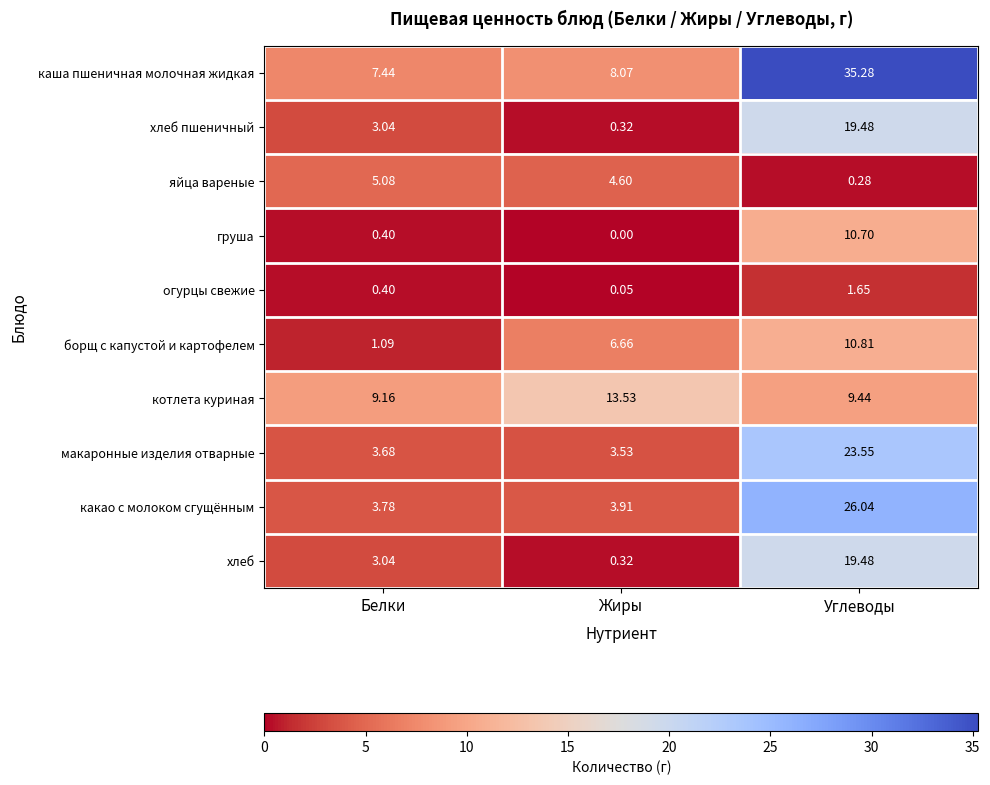

At which category does the chart reach its peak across all series?

Углеводы